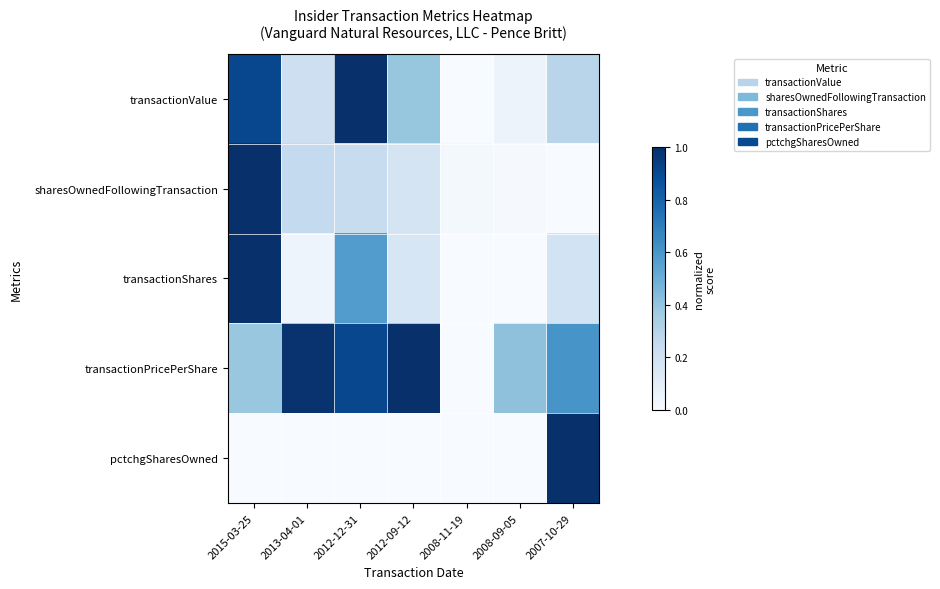

Reading right to left, transcribe all the data shown in this chart.

transactionValue: 2007-10-29=0.3	2008-09-05=0.1	2008-11-19=0.0	2012-09-12=0.4	2012-12-31=1.0	2013-04-01=0.2	2015-03-25=0.9
sharesOwnedFollowingTransaction: 2007-10-29=0.0	2008-09-05=0.0	2008-11-19=0.0	2012-09-12=0.2	2012-12-31=0.2	2013-04-01=0.3	2015-03-25=1.0
transactionShares: 2007-10-29=0.2	2008-09-05=0.0	2008-11-19=0.0	2012-09-12=0.2	2012-12-31=0.6	2013-04-01=0.0	2015-03-25=1.0
transactionPricePerShare: 2007-10-29=0.6	2008-09-05=0.4	2008-11-19=0.0	2012-09-12=1.0	2012-12-31=0.9	2013-04-01=1.0	2015-03-25=0.4
pctchgSharesOwned: 2007-10-29=1.0	2008-09-05=0.0	2008-11-19=0.0	2012-09-12=0.0	2012-12-31=0.0	2013-04-01=0.0	2015-03-25=0.0